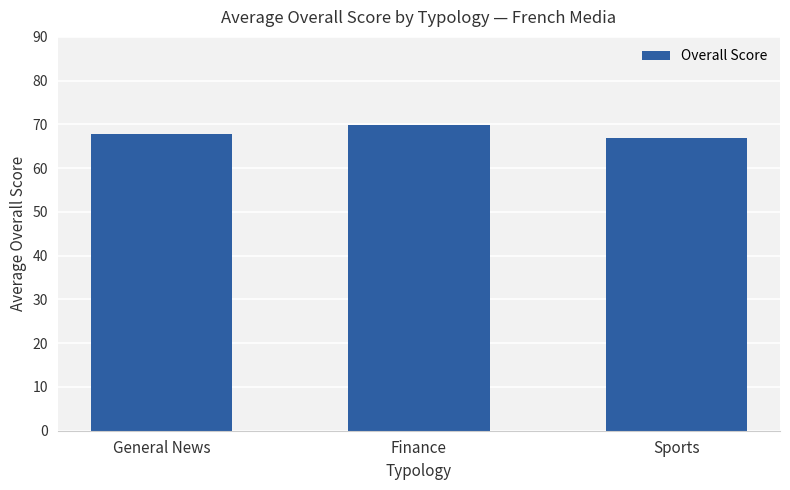

How many bars are there in total?

3